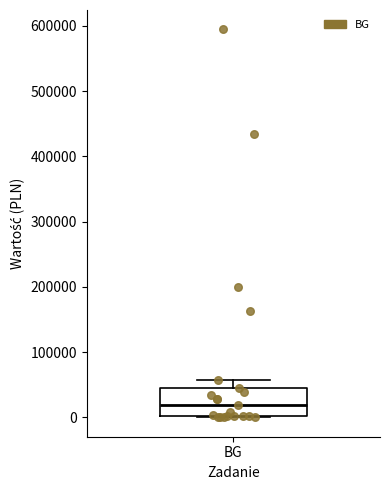

Read this box plot against the y-axis: the position of the median line, the range covered by the box, and the ends of both whiskers. The values are not printed on the chart, so give them approximately, as read against the axis.

median 20000, box 0 to 50000, whiskers 0 to 60000